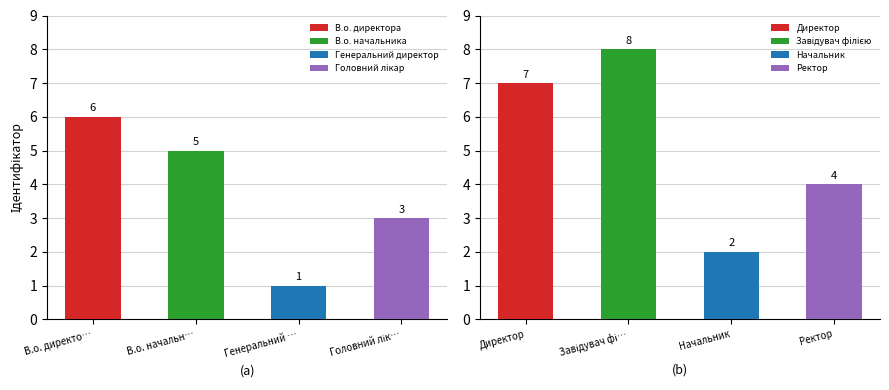

How many values are between 3 and 7?

5